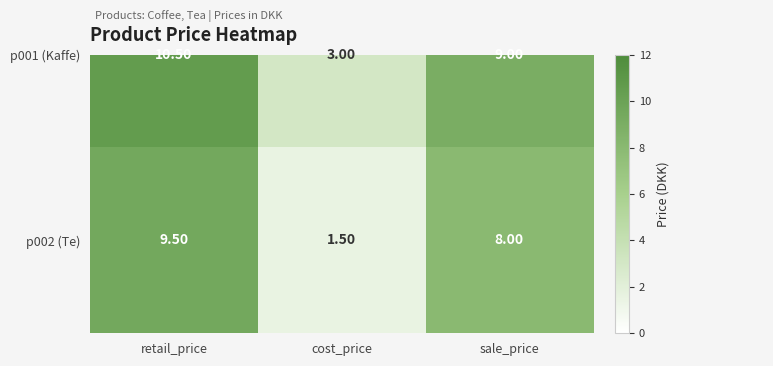

At which category does the chart reach its minimum across all series?

cost_price